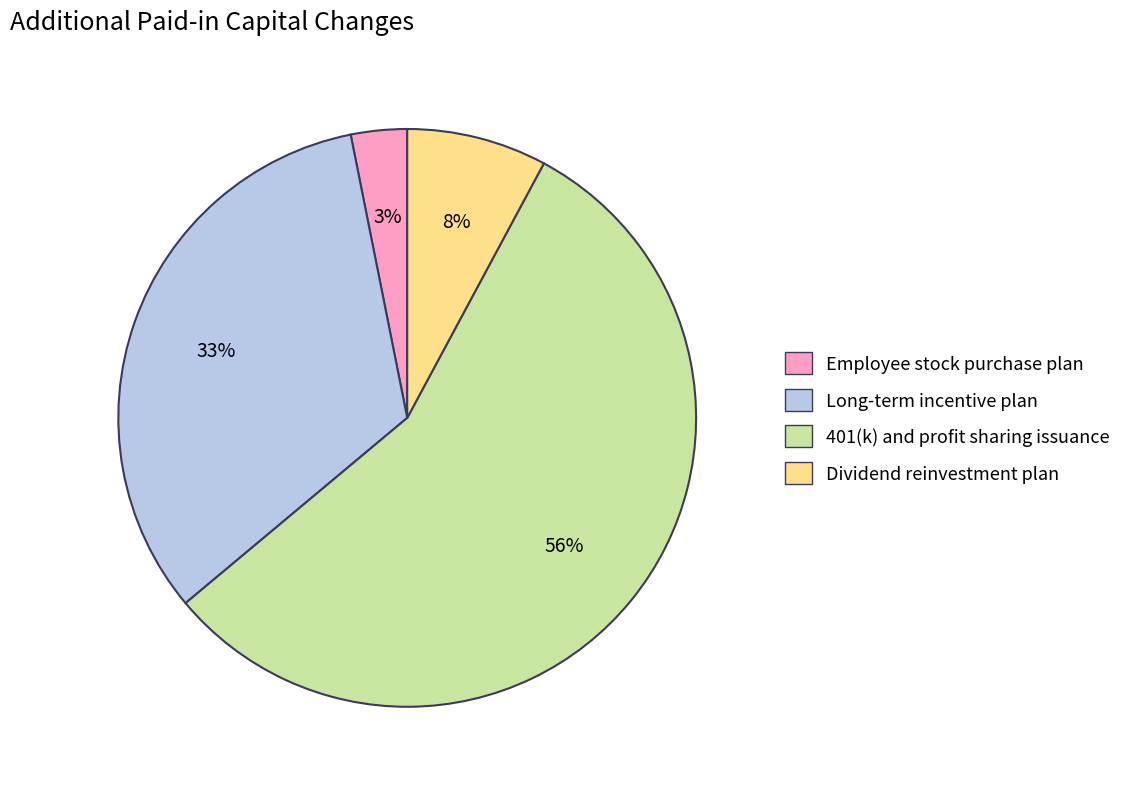

What percentage is the Dividend reinvestment plan slice, to the nearest percent?

8%